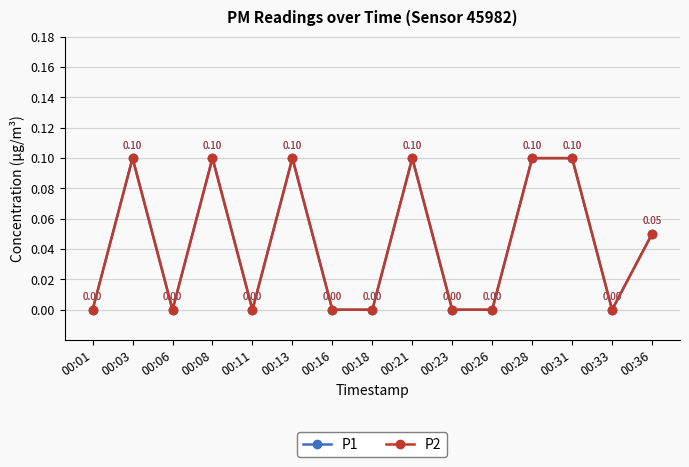

Which series has the largest total across all categories?

P1